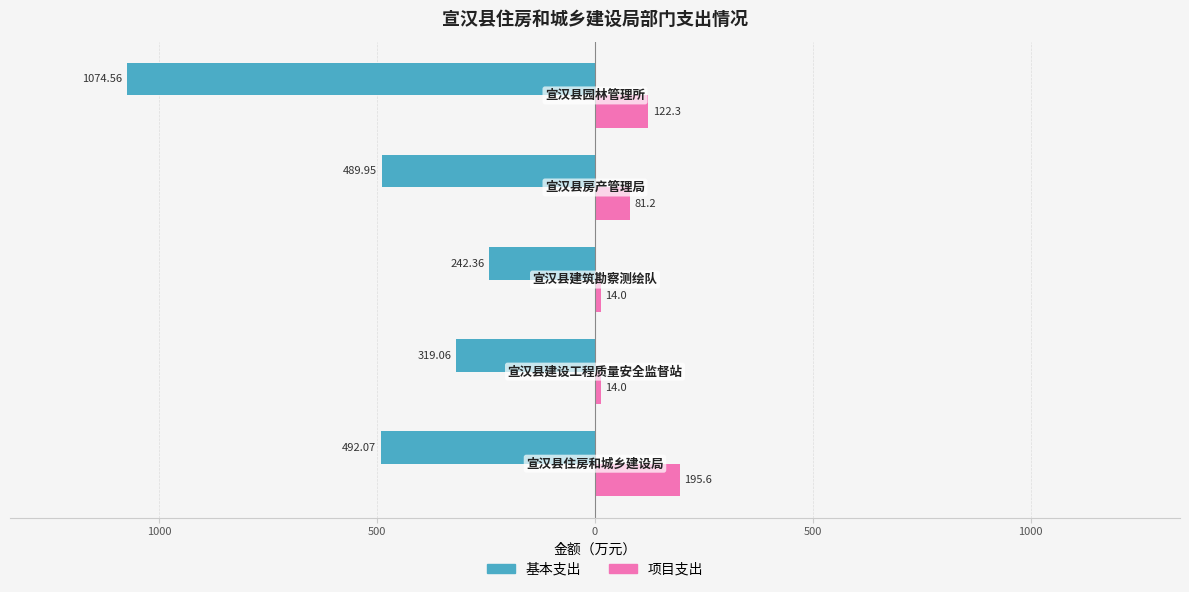

What is the sum of all 基本支出 values?

-2618.0